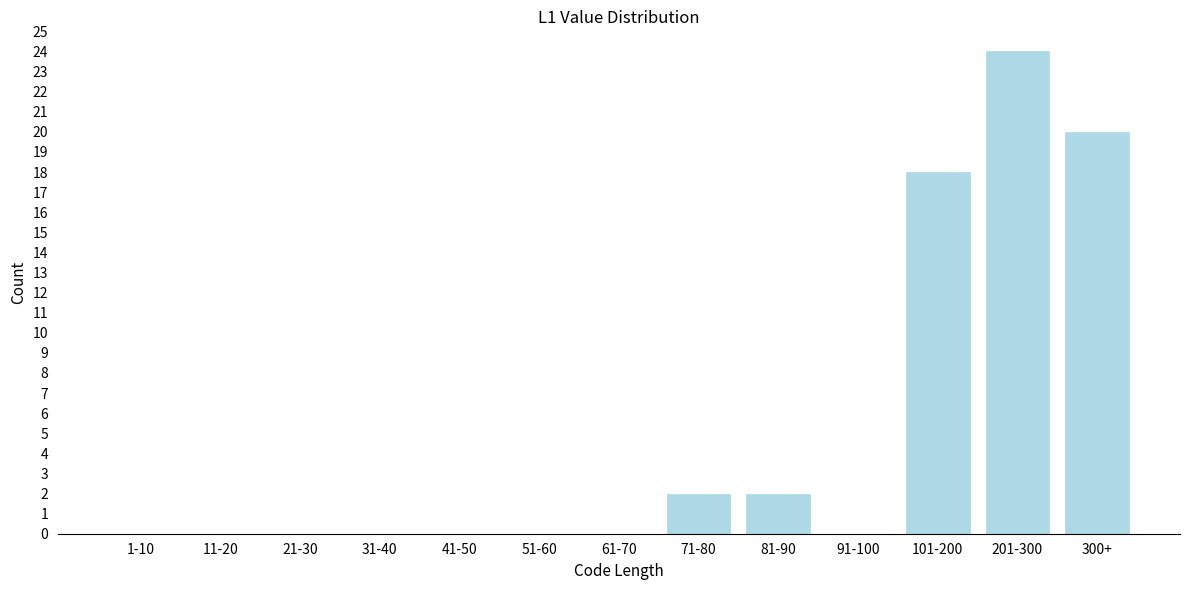

Reading left to right, what are all the values shown in this chart?

1-10=0	11-20=0	21-30=0	31-40=0	41-50=0	51-60=0	61-70=0	71-80=2	81-90=2	91-100=0	101-200=18	201-300=24	300+=20